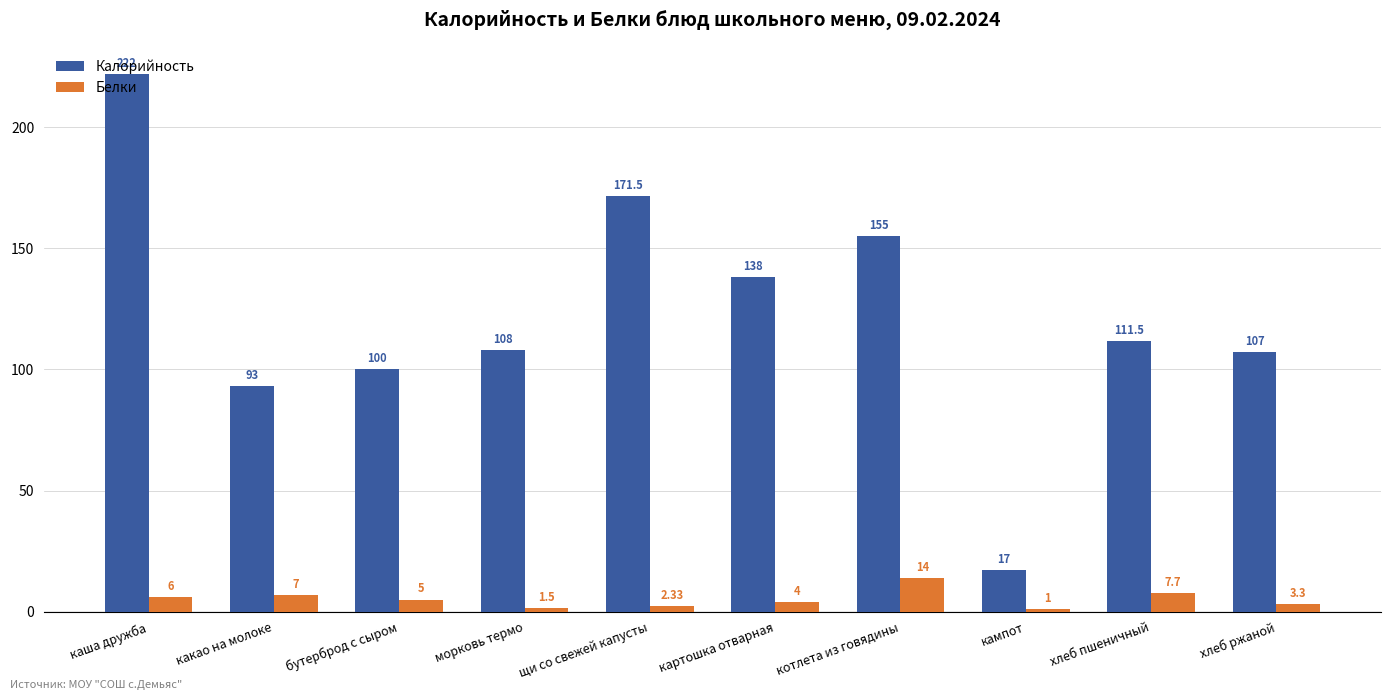

What is the label of the 9th bar from the right?

какао на молоке